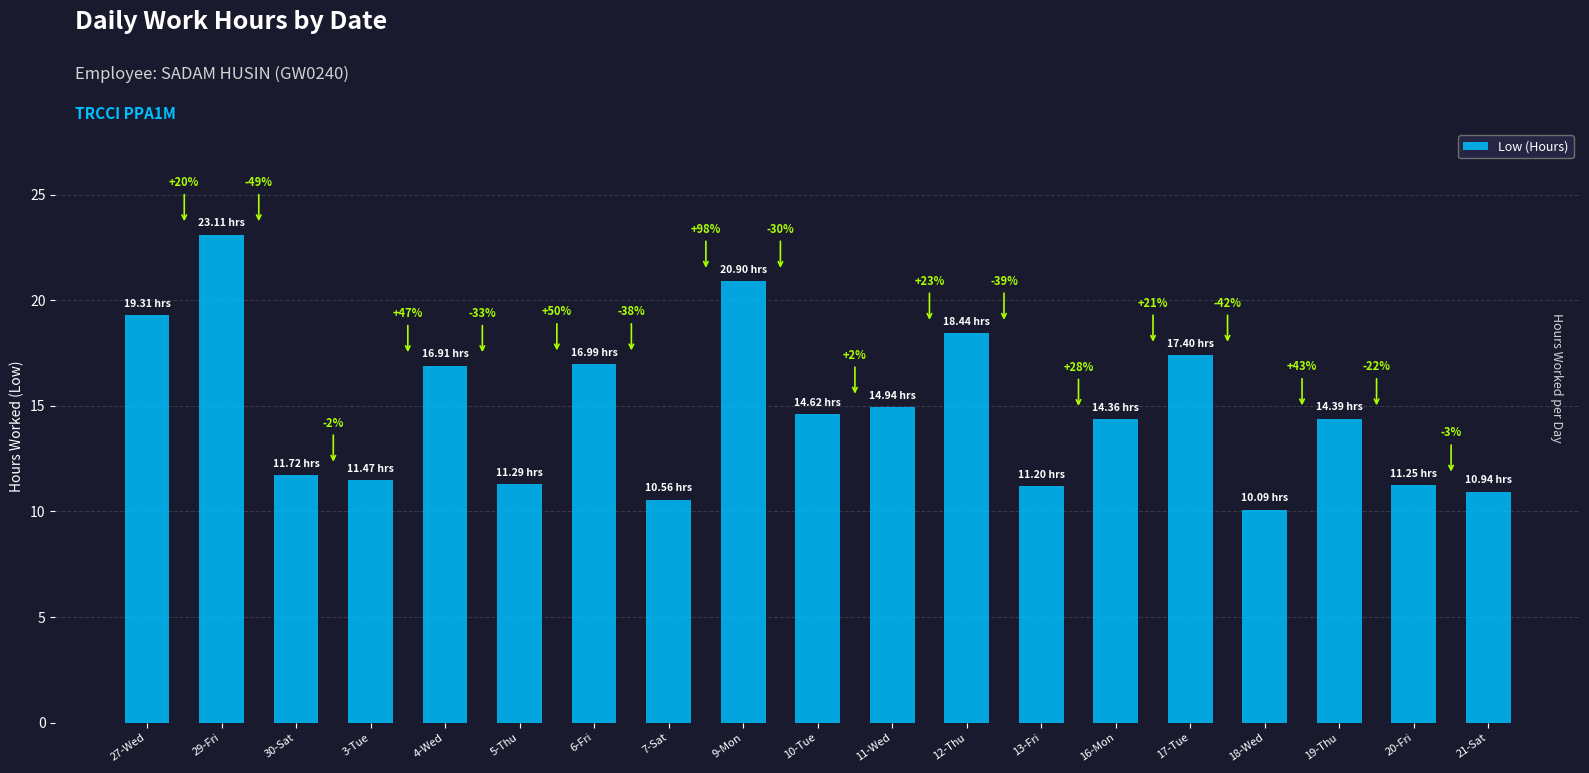

Reading right to left, extract all data points from this chart.

21-Sat=10.9	20-Fri=11.2	19-Thu=14.4	18-Wed=10.1	17-Tue=17.4	16-Mon=14.4	13-Fri=11.2	12-Thu=18.4	11-Wed=14.9	10-Tue=14.6	9-Mon=20.9	7-Sat=10.6	6-Fri=17.0	5-Thu=11.3	4-Wed=16.9	3-Tue=11.5	30-Sat=11.7	29-Fri=23.1	27-Wed=19.3